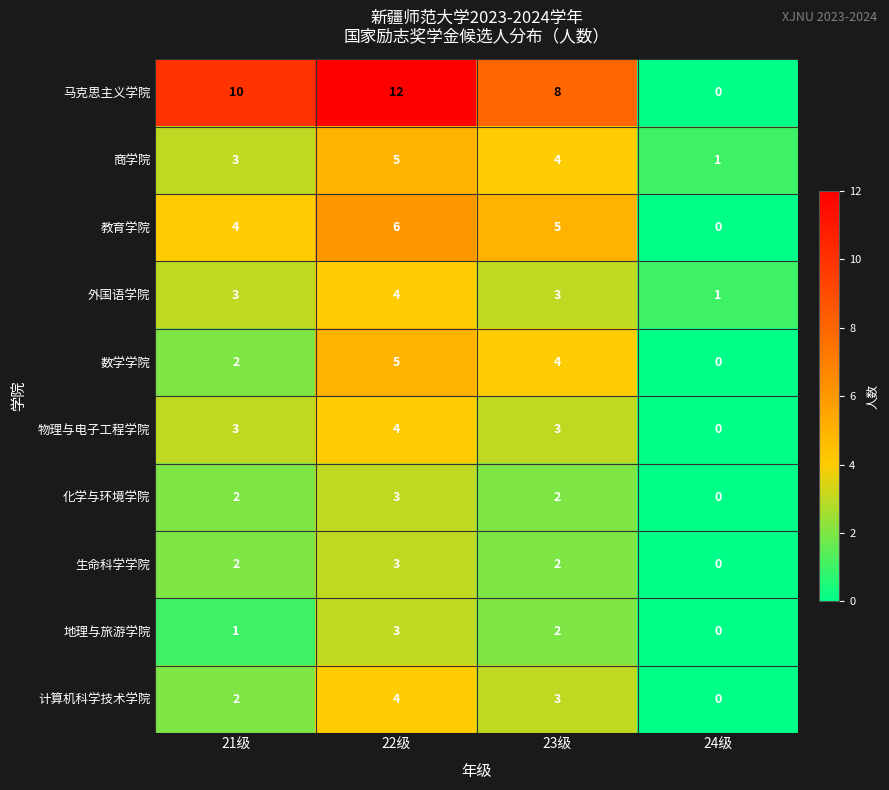

At which label is 计算机科学技术学院 closest to 2?

21级